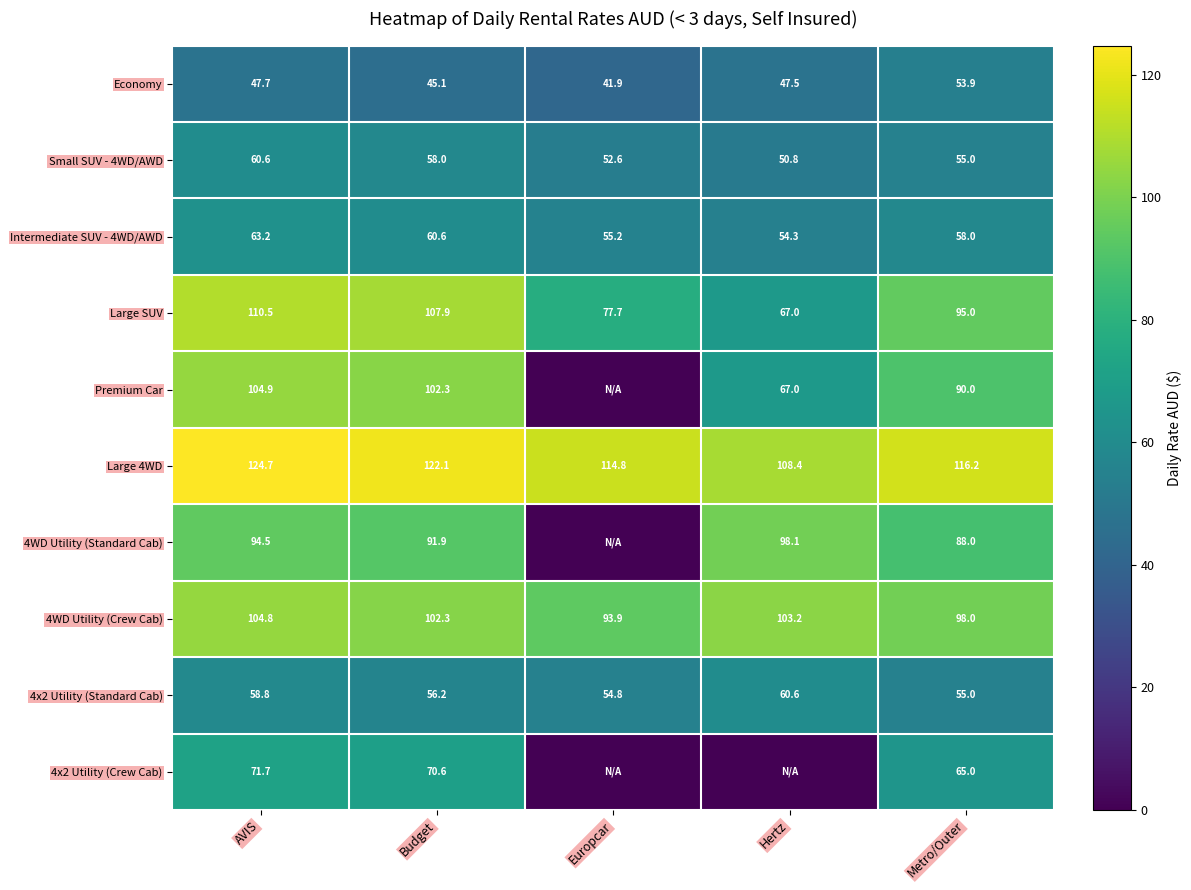

What is the total value across all series at Budget?

817.0